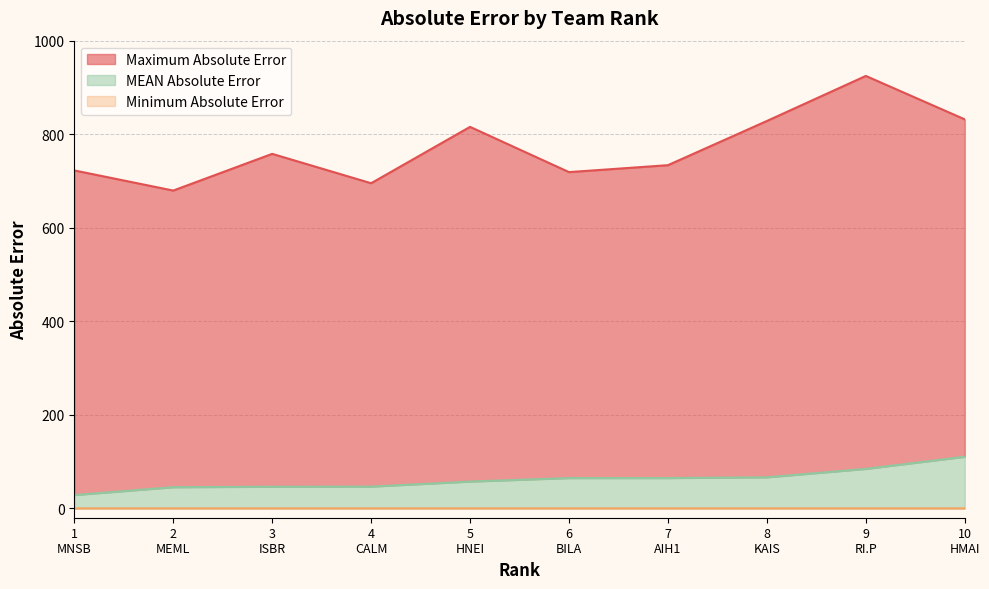

The MEAN Absolute Error series shows 65.6 at 10 HMAI. True or false?

False